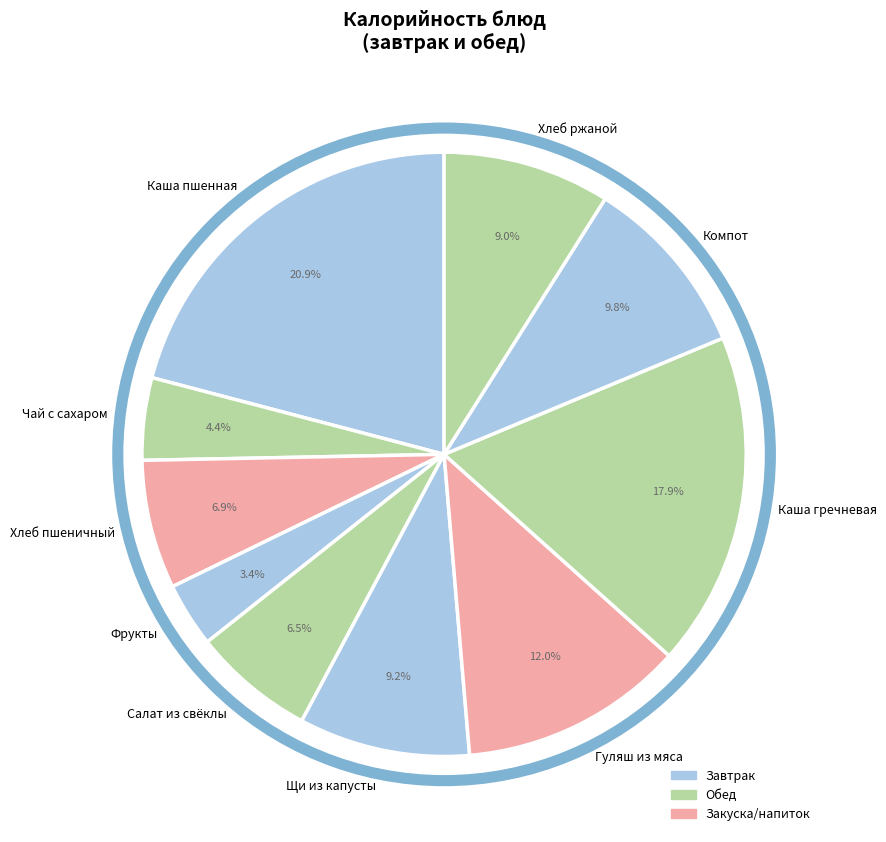

What is the ratio of the value at Гуляш из мяса to the value at Компот?

1.2